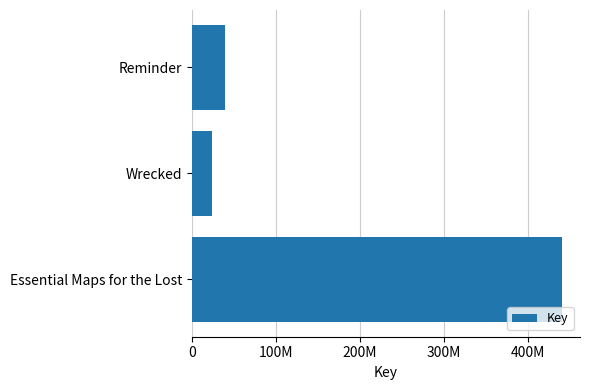

Rank the categories by value from lowest to highest.

Wrecked, Reminder, Essential Maps for the Lost